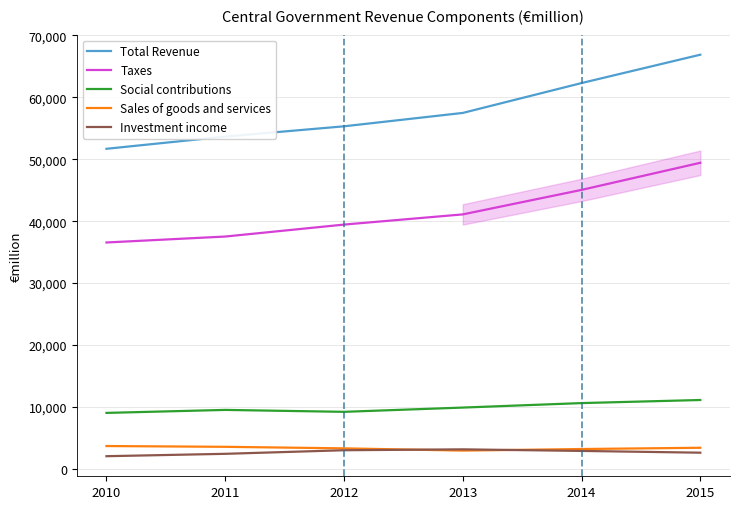

Is it true that Taxes equals 39448 at 2012?

True